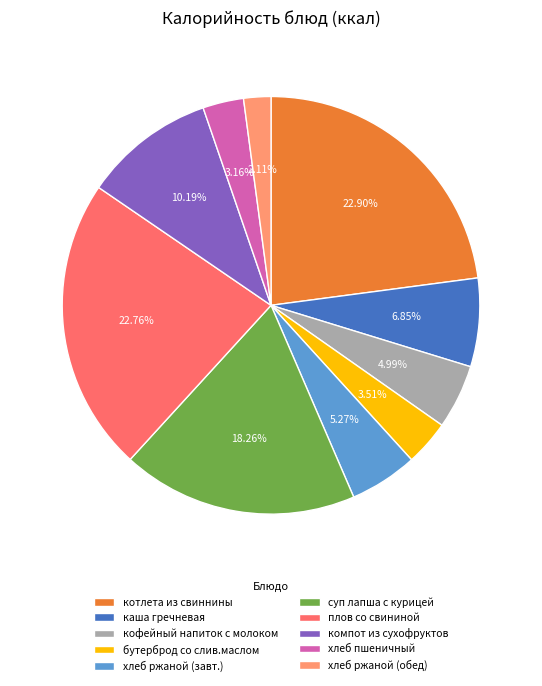

Is the sum of суп лапша с курицей and кофейный напиток с молоком greater than half?

No